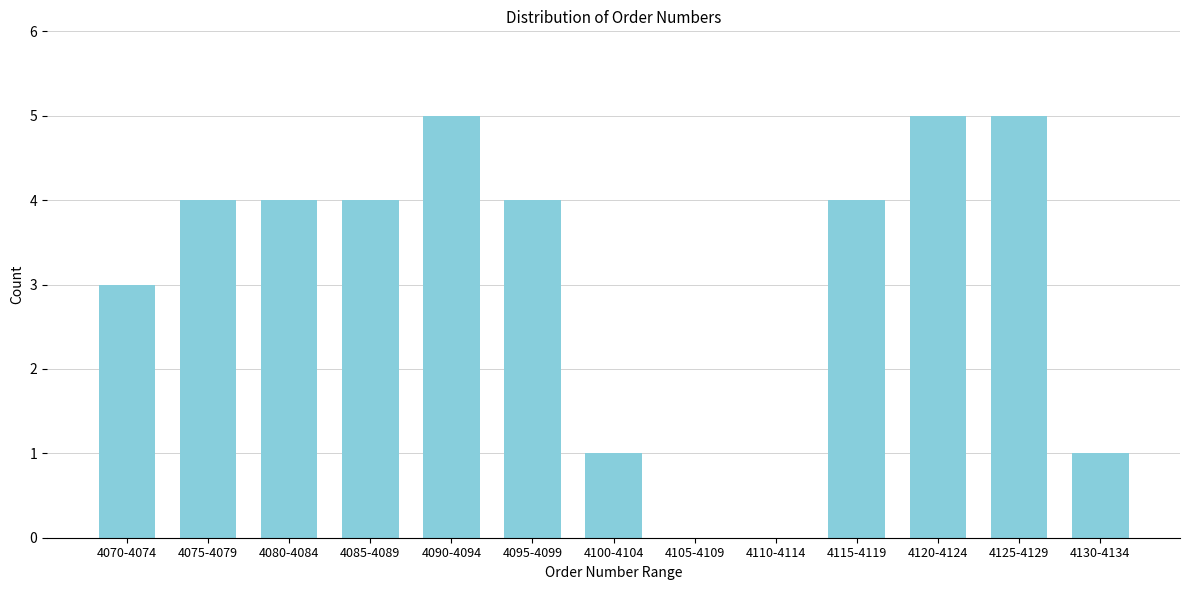

Reading right to left, extract all data points from this chart.

4130-4134=1	4125-4129=5	4120-4124=5	4115-4119=4	4110-4114=0	4105-4109=0	4100-4104=1	4095-4099=4	4090-4094=5	4085-4089=4	4080-4084=4	4075-4079=4	4070-4074=3